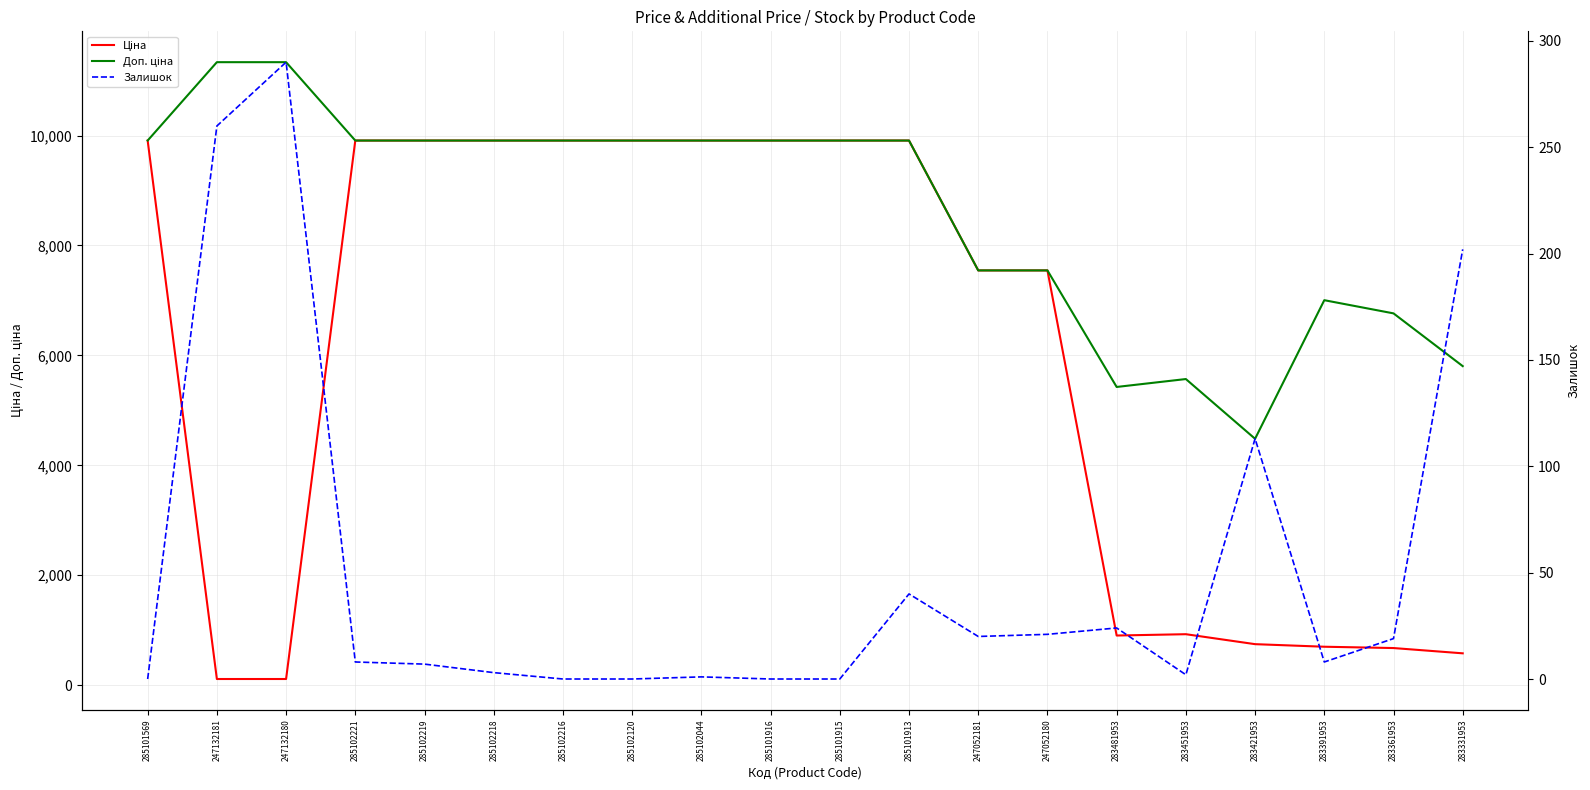

What is the difference between the second highest and minimum values in the Доп. ціна series?

6850.8